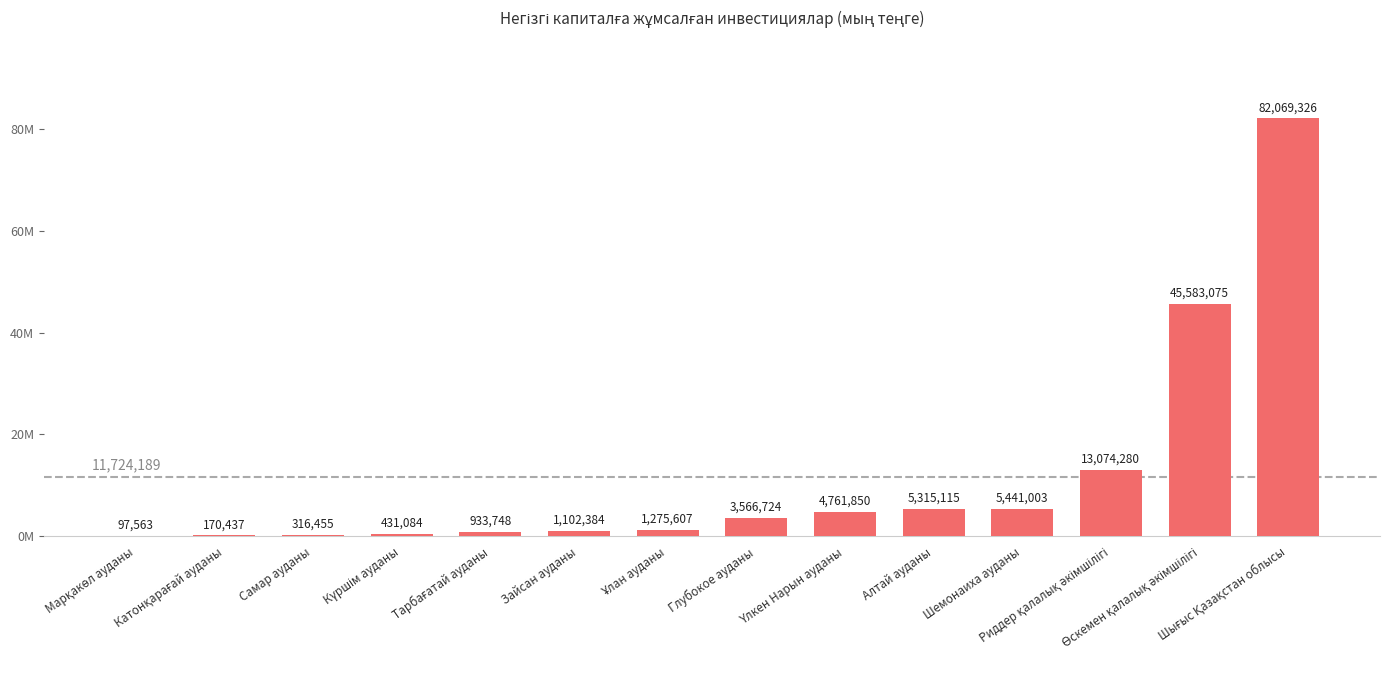

True or false: the data shows 933748 at Тарбағатай ауданы.

True